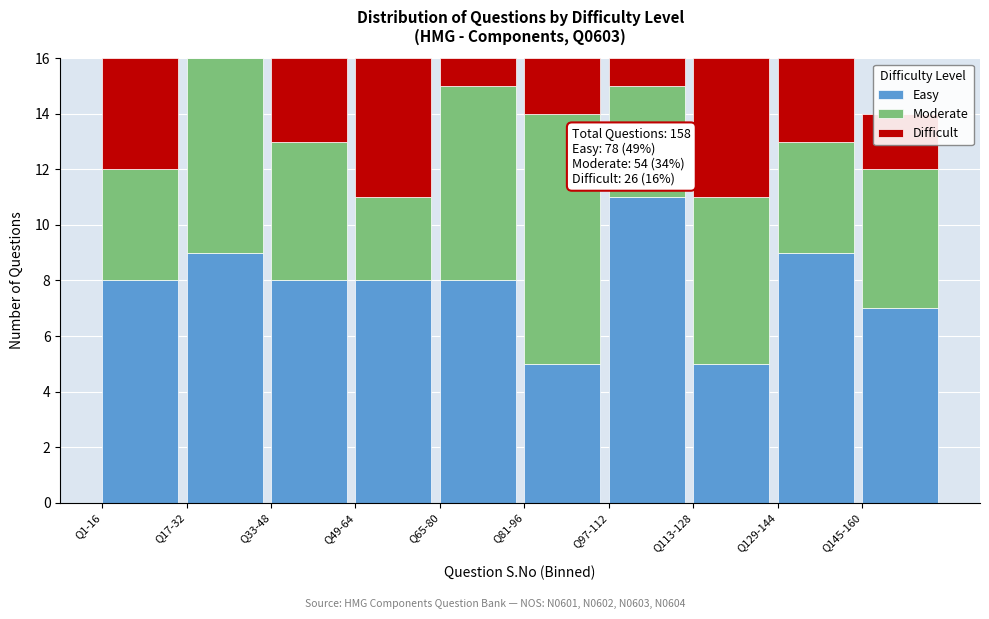

What is the maximum value for Easy?

11